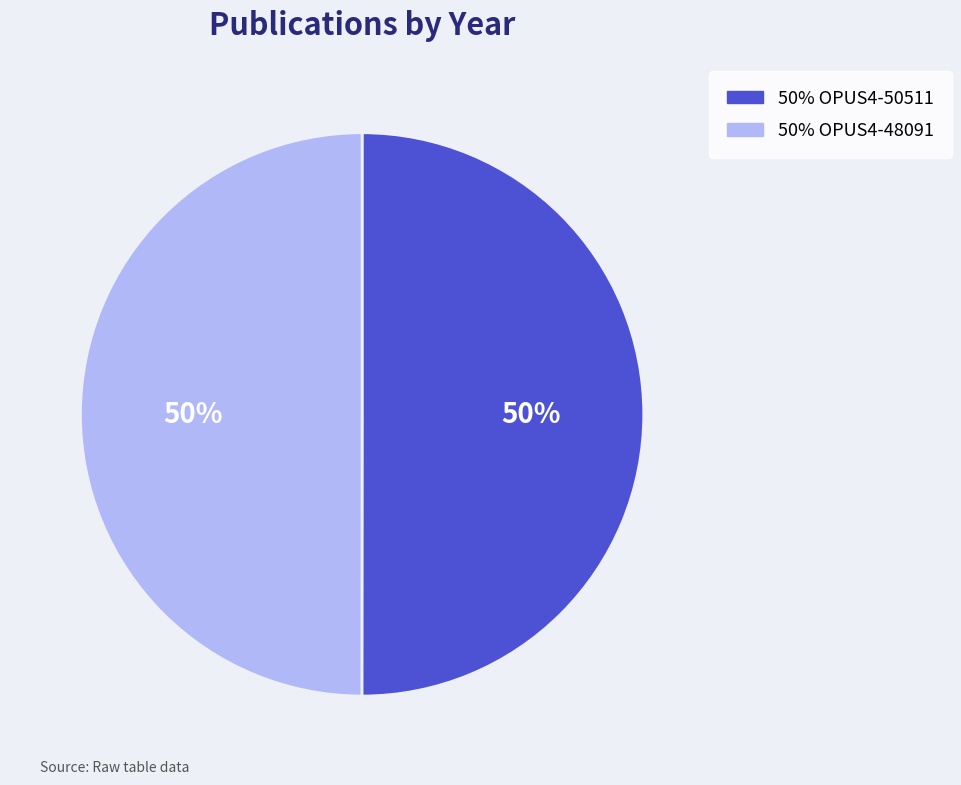

Count the number of slices in the pie.

2